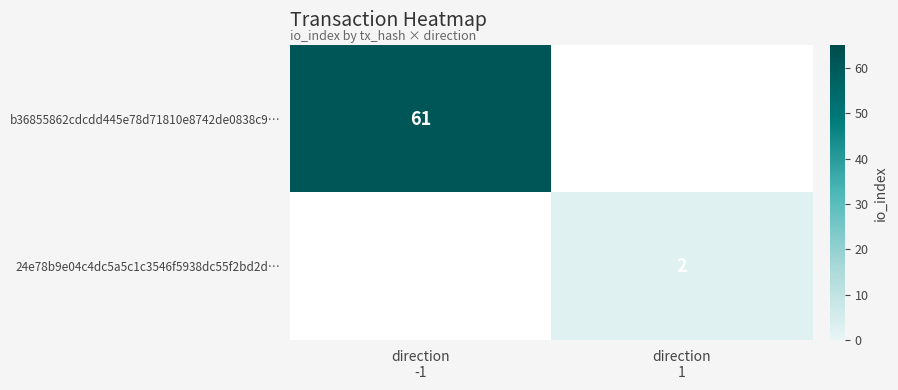

Which series has the largest range (max minus min)?

b36855862cdcdd445e78d71810e8742de0838c9…